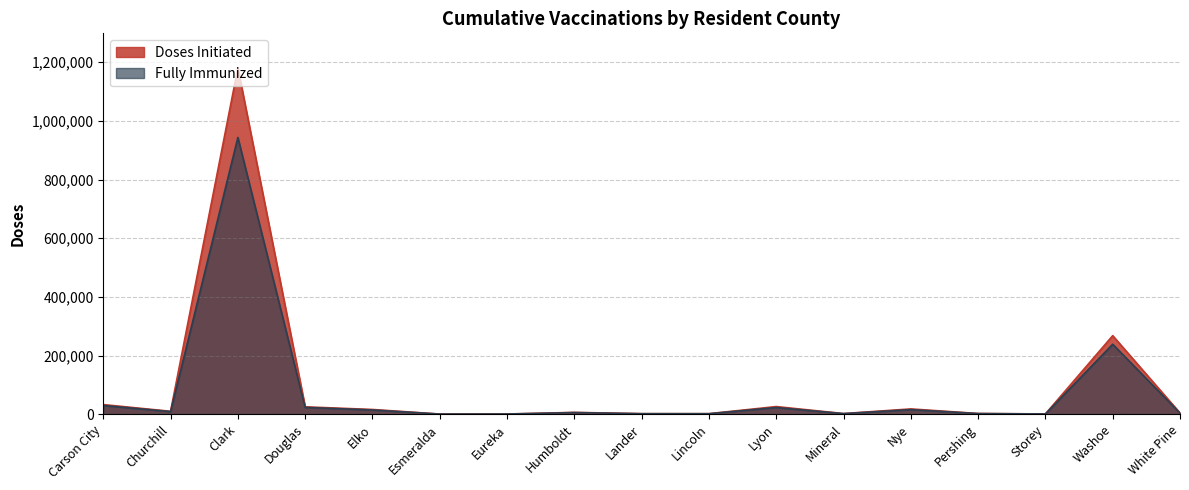

Which category has the lowest value across all series?

Esmeralda